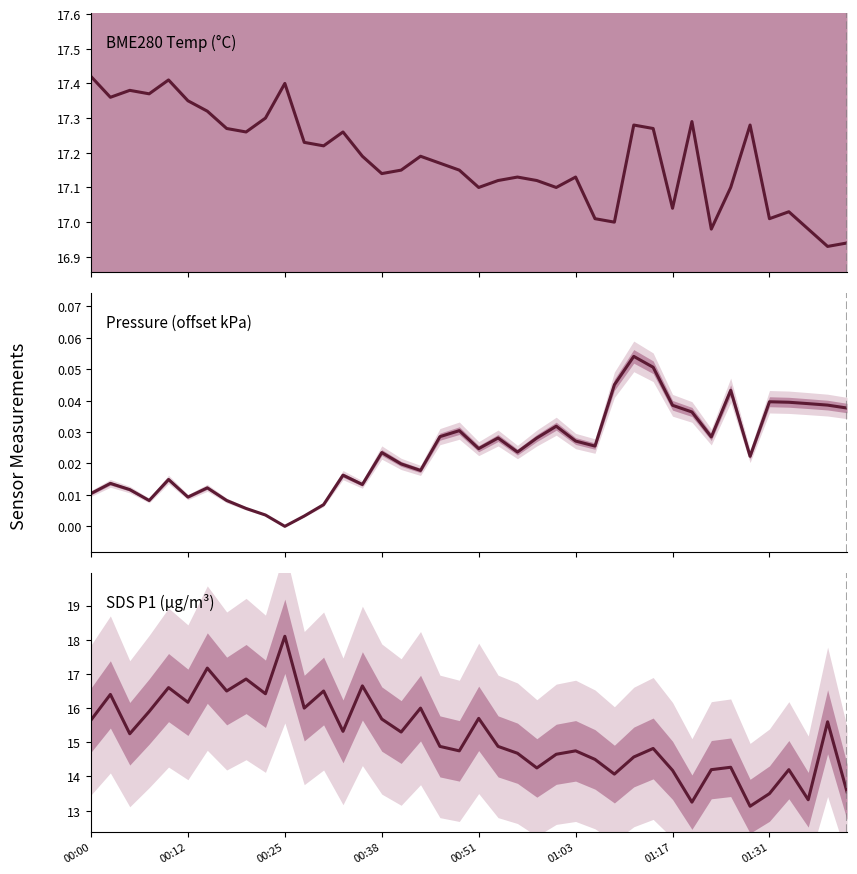

What is the sum of the SDS_P1 values at 24 and 01:17?

31.8